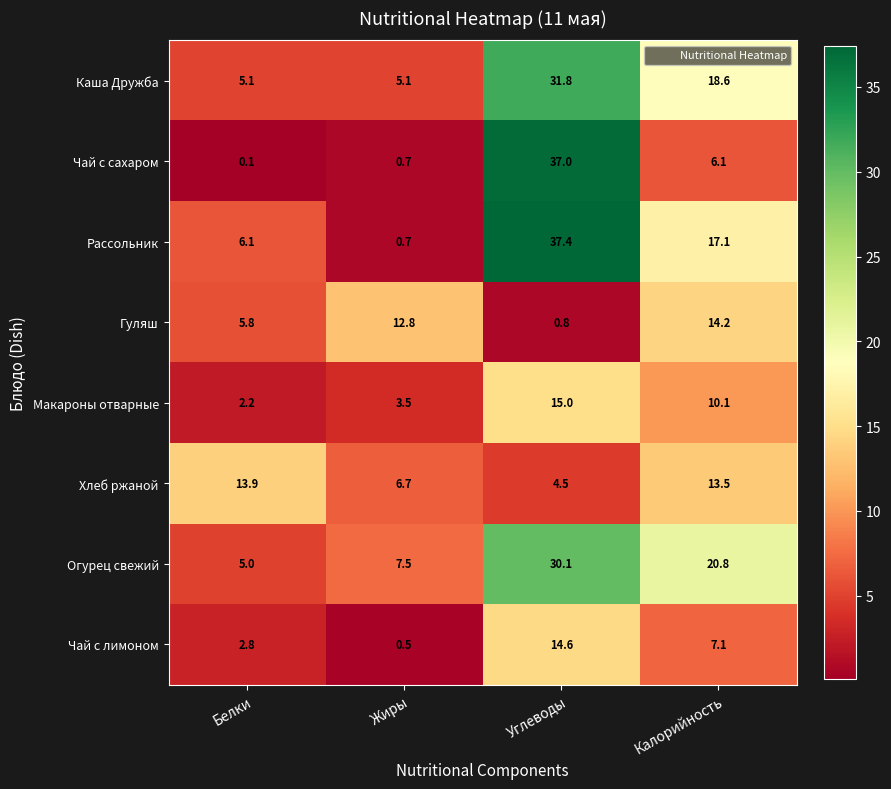

How many data points does each series have?

4